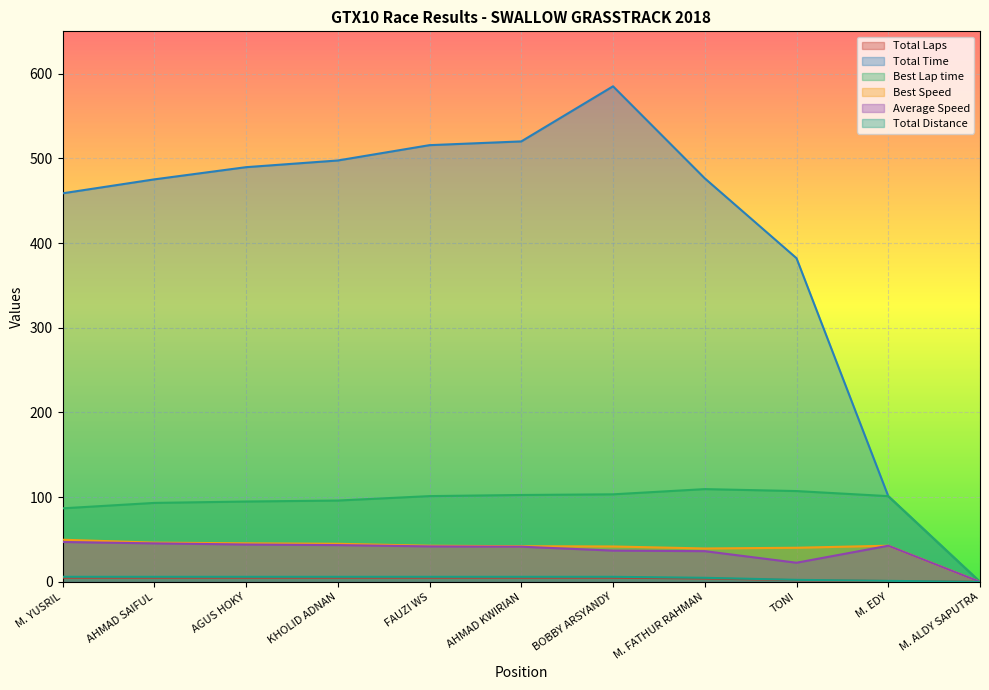

Which series has the largest range (max minus min)?

Total Time